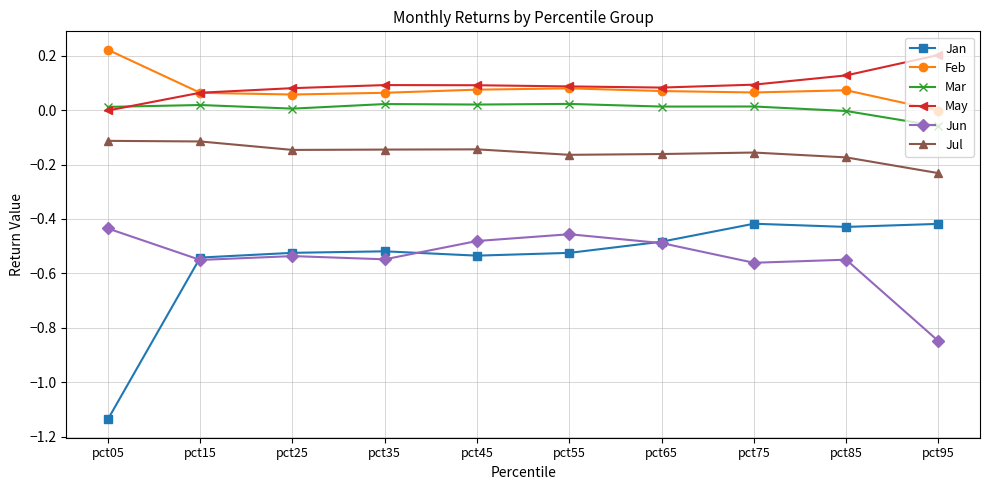

Is it true that May equals -0.0 at pct05?

True